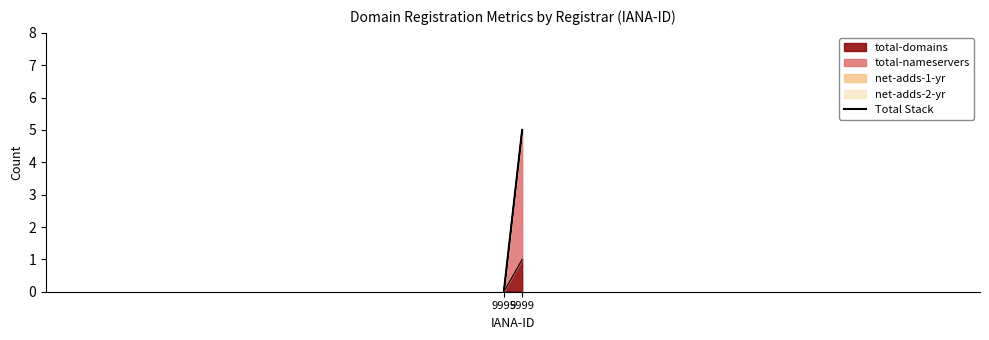

Reading left to right, list all the values displayed in this chart.

0	5